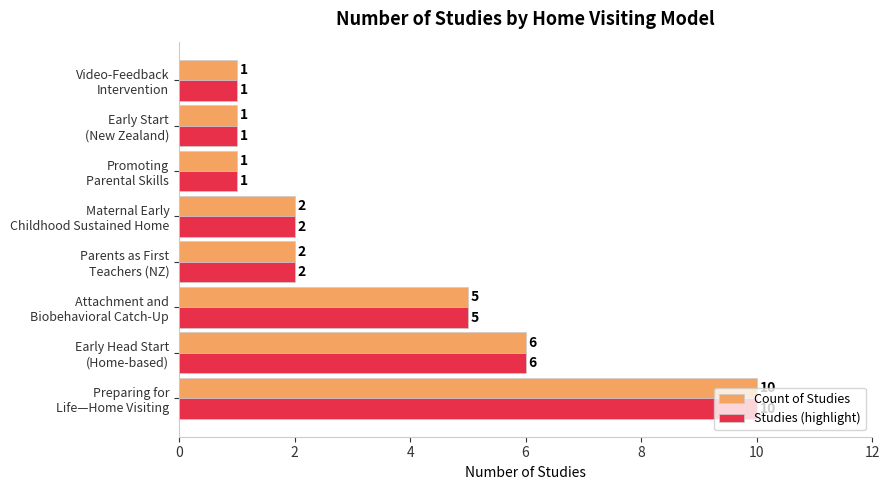

Count the Count of Studies values in the range 1 to 6.

7